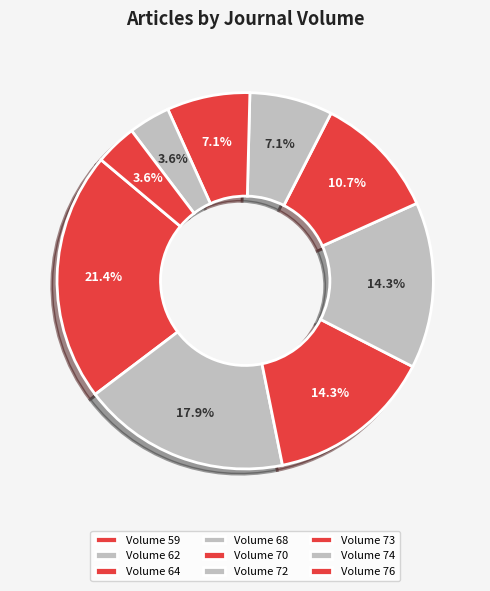

How many slices are in this pie chart?

9